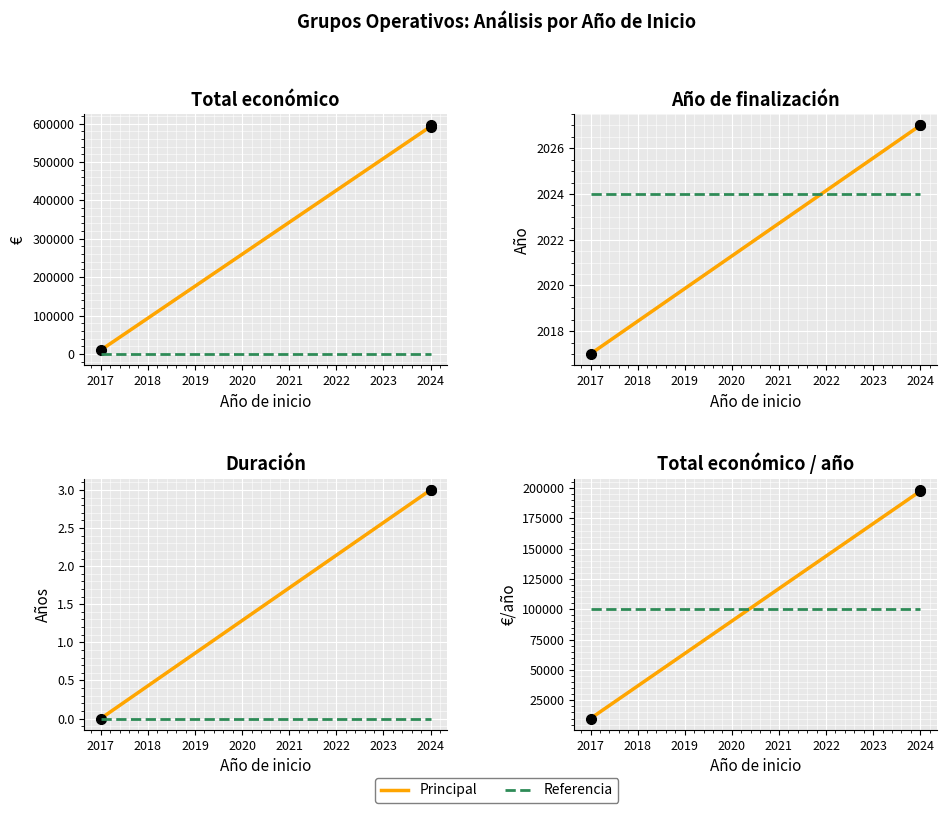

What is the average value?

399304